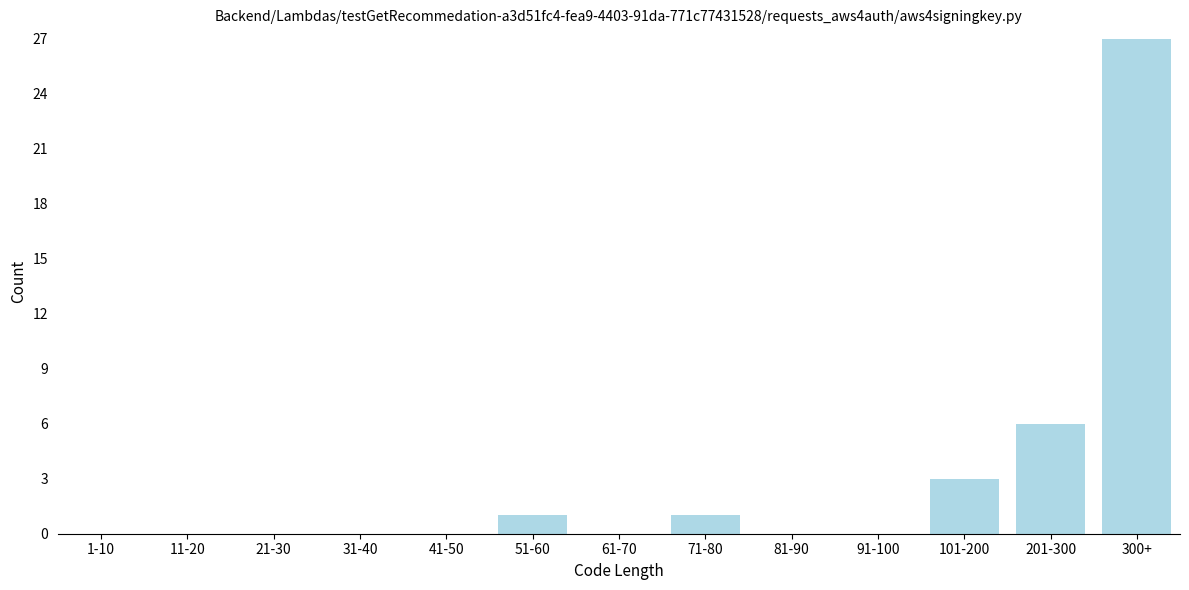

Reading left to right, list all the values displayed in this chart.

1-10=0	11-20=0	21-30=0	31-40=0	41-50=0	51-60=1	61-70=0	71-80=1	81-90=0	91-100=0	101-200=3	201-300=6	300+=27